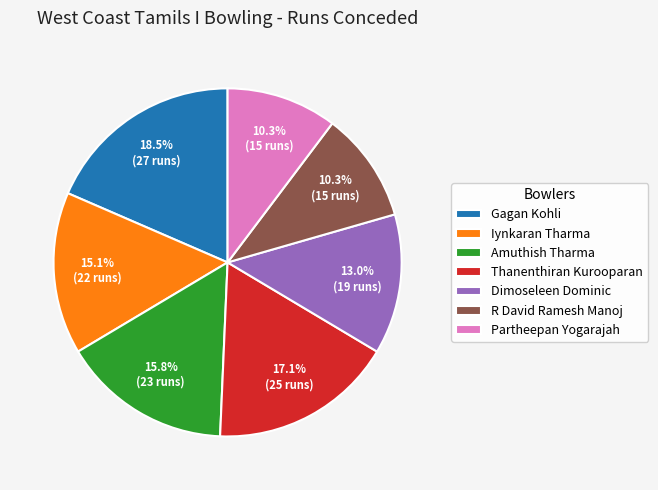

True or false: Dimoseleen Dominic accounts for 4% of the total.

False